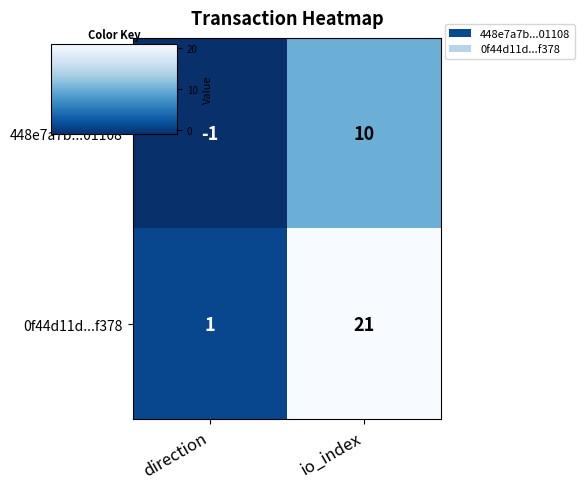

Rank the series at io_index from lowest to highest value.

448e7a7b...01108, 0f44d11d...f378